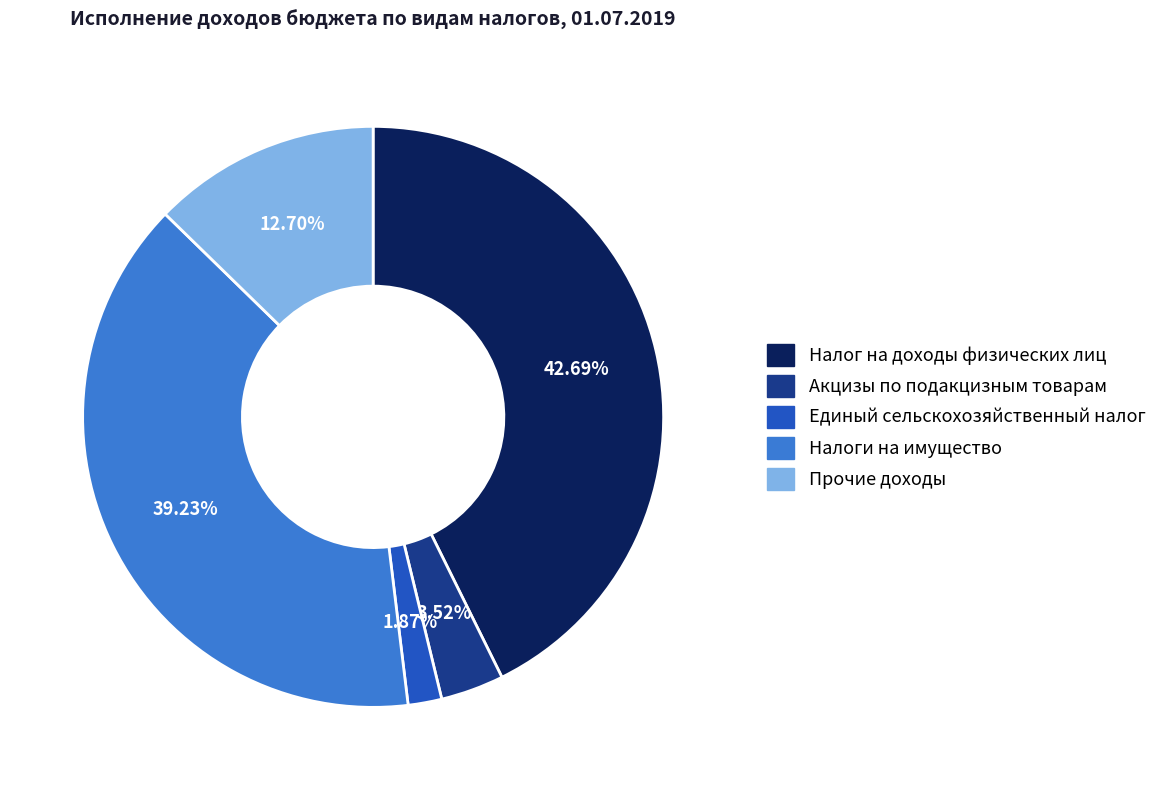

Between Акцизы по подакцизным товарам and Налог на доходы физических лиц, which is larger?

Налог на доходы физических лиц